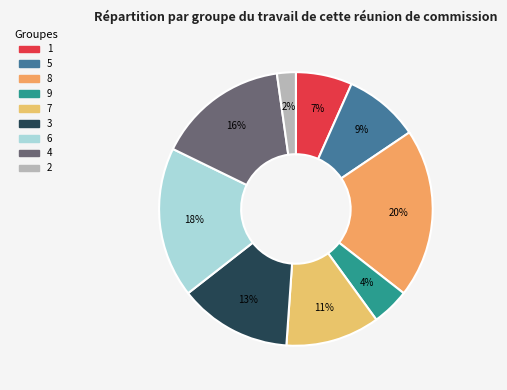

Count the number of slices in the pie.

9